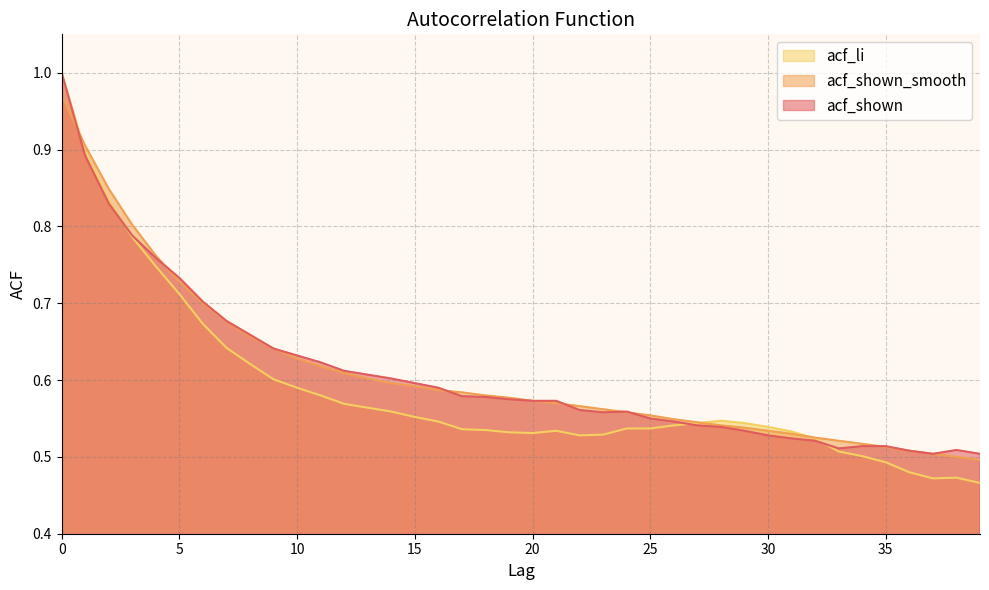

True or false: acf_shown_smooth has more than 2 points higher than both neighbors.

False